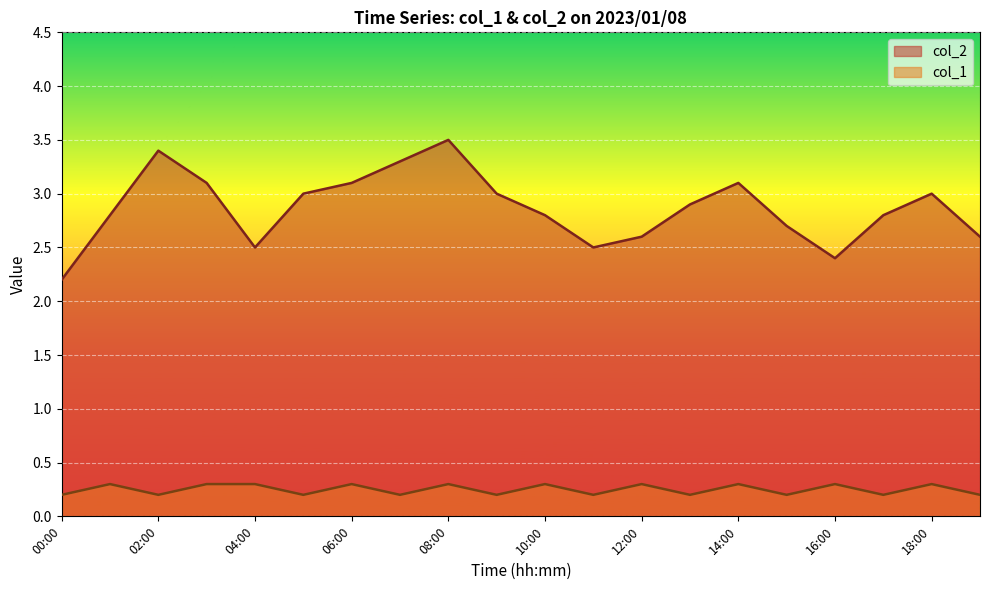

What is the highest value of the col_2 series?

3.5